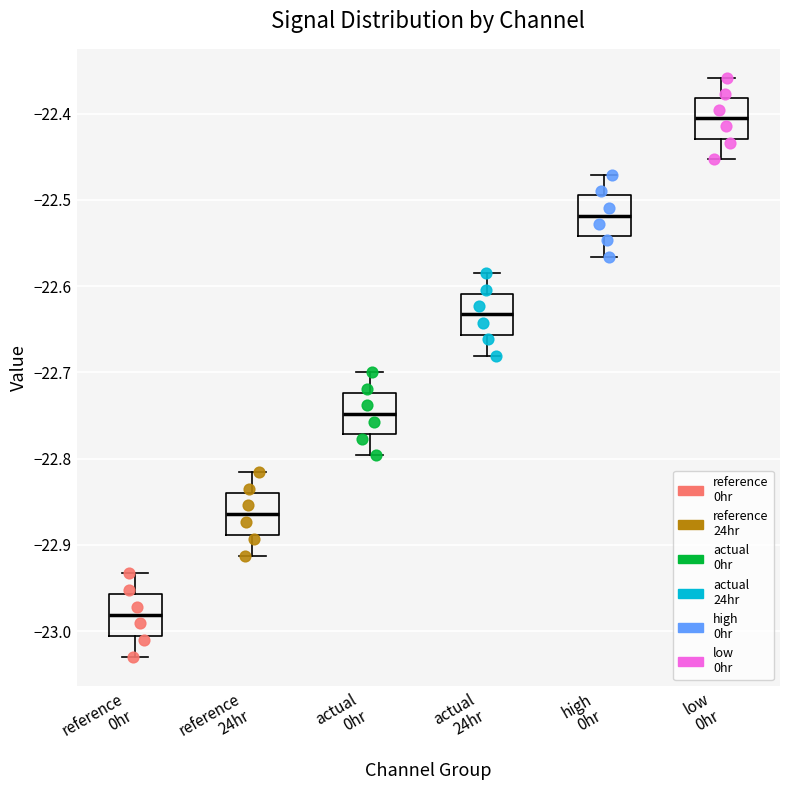

Reading left to right, read every box against the y-axis: the position of its median line, the range the box covers, and the ends of its whiskers. The values are not printed on the chart, so give them approximately, as read against the axis.

reference 0hr: median -22.98, box -23.01 to -22.96, whiskers -23.03 to -22.93
reference 24hr: median -22.86, box -22.89 to -22.84, whiskers -22.91 to -22.82
actual 0hr: median -22.75, box -22.77 to -22.72, whiskers -22.80 to -22.70
actual 24hr: median -22.63, box -22.66 to -22.61, whiskers -22.68 to -22.58
high 0hr: median -22.52, box -22.54 to -22.49, whiskers -22.57 to -22.47
low 0hr: median -22.41, box -22.43 to -22.38, whiskers -22.45 to -22.36